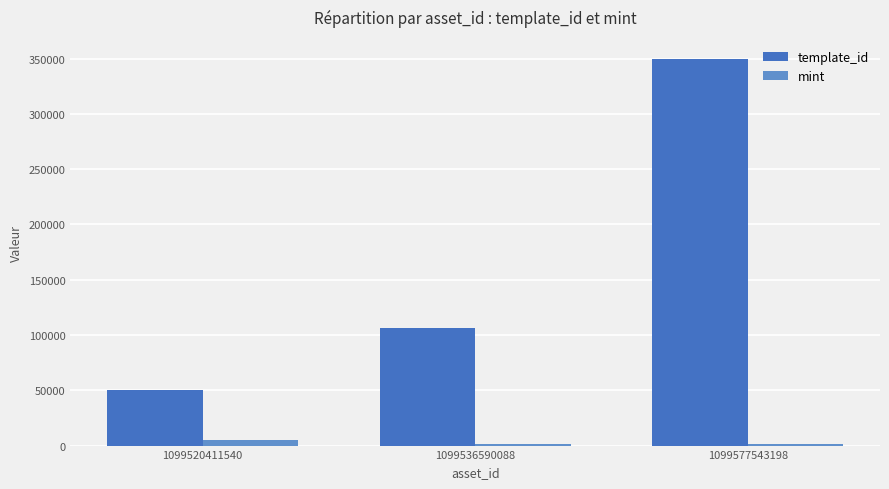

What are all the series names shown in the legend?

template_id, mint